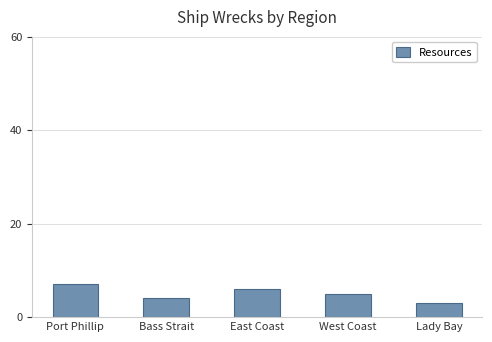

List the labels in order of value, largest first.

Port Phillip, East Coast, West Coast, Bass Strait, Lady Bay